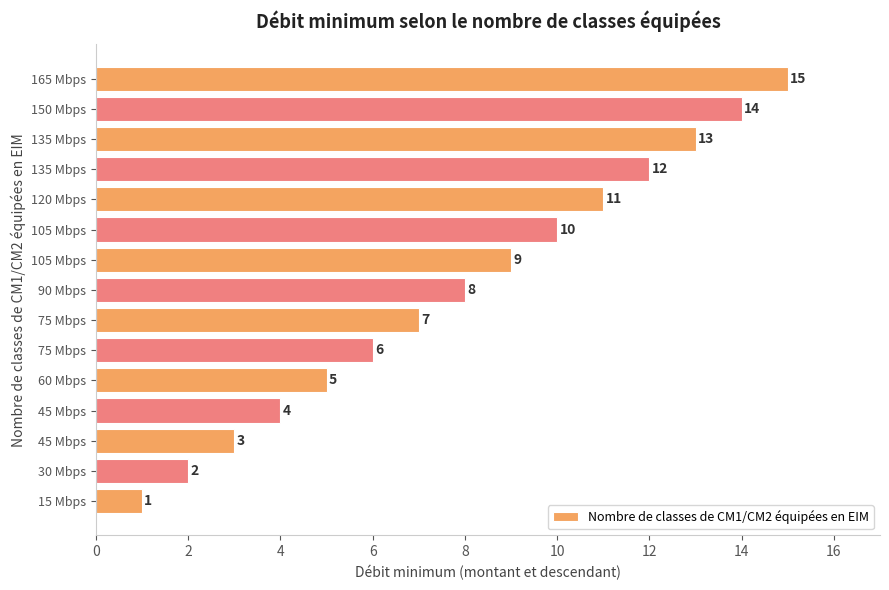

Count the number of data series in this chart.

1